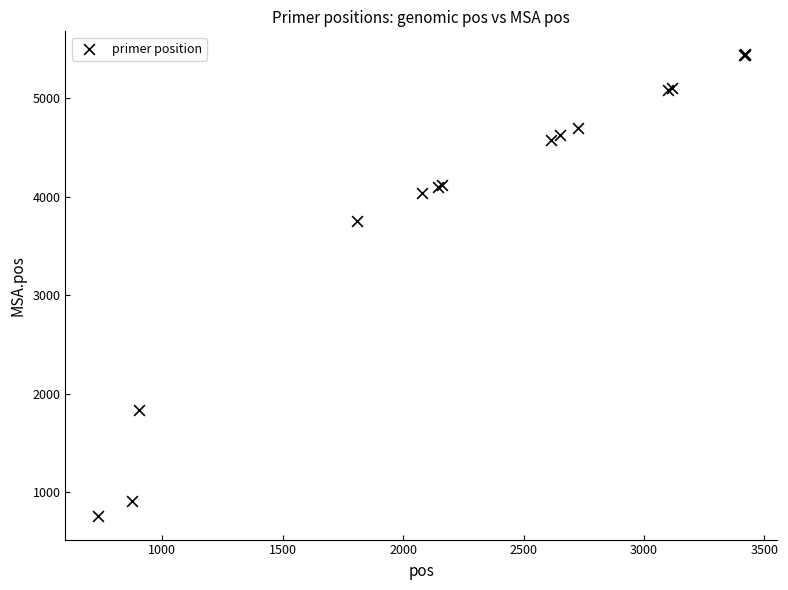

What Y value in the scatter plot is closest to 3098?

3754